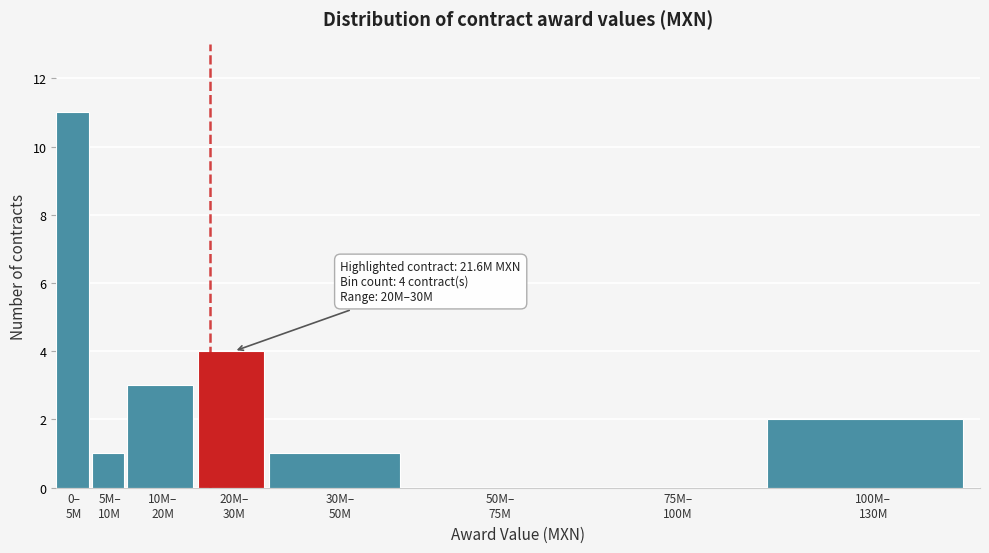

What is the sum of all values?

22